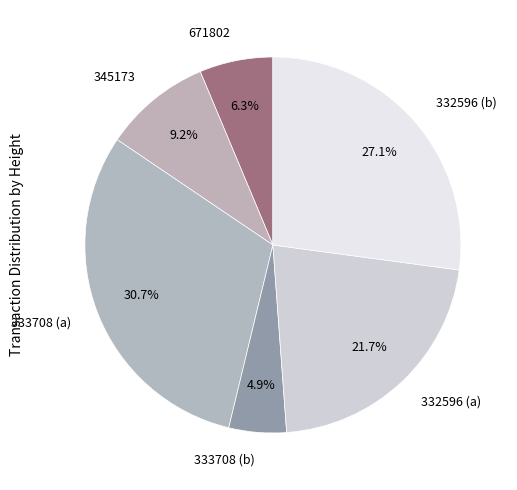

Between 332596 (b) and 332596 (a), which is larger?

332596 (b)